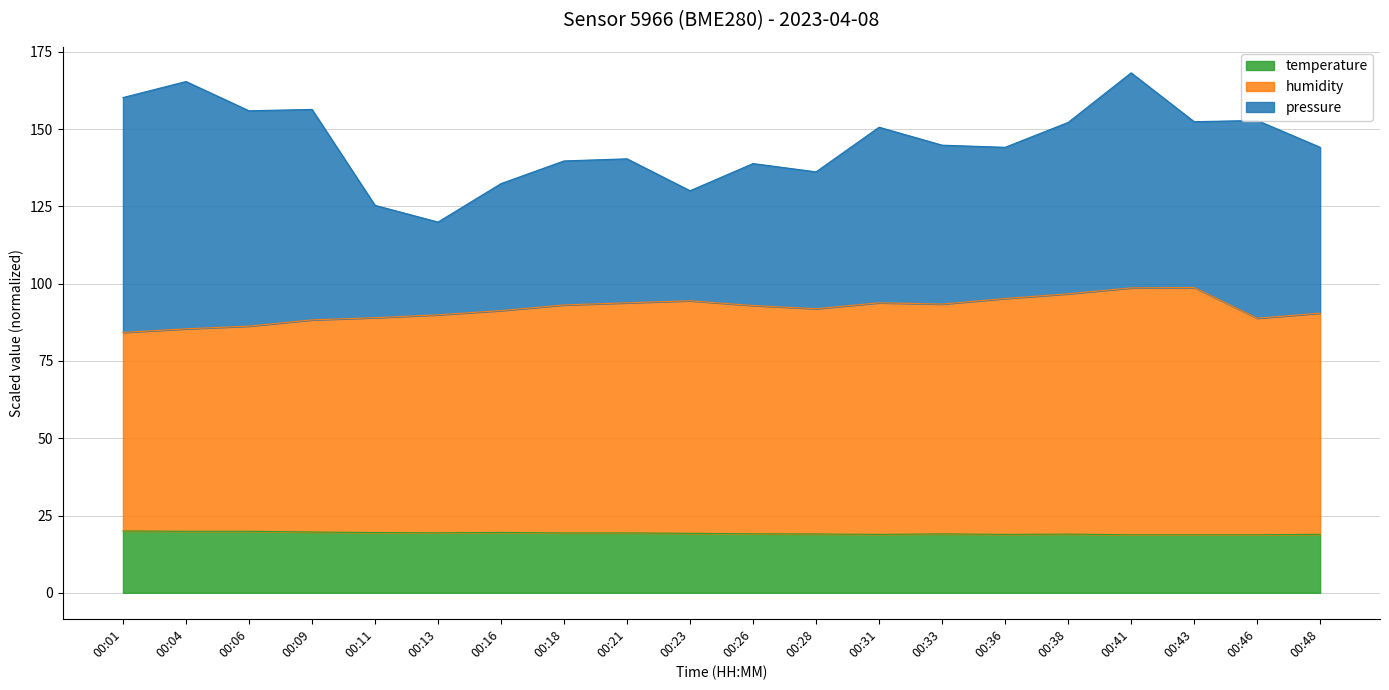

What is the value of the humidity point at the 10th from the left?

94.5